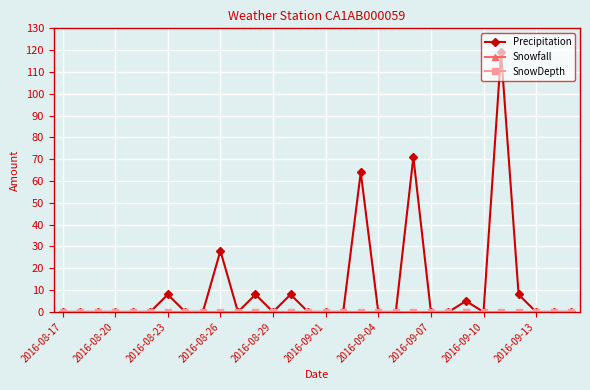

Count the number of categories in the chart.

30